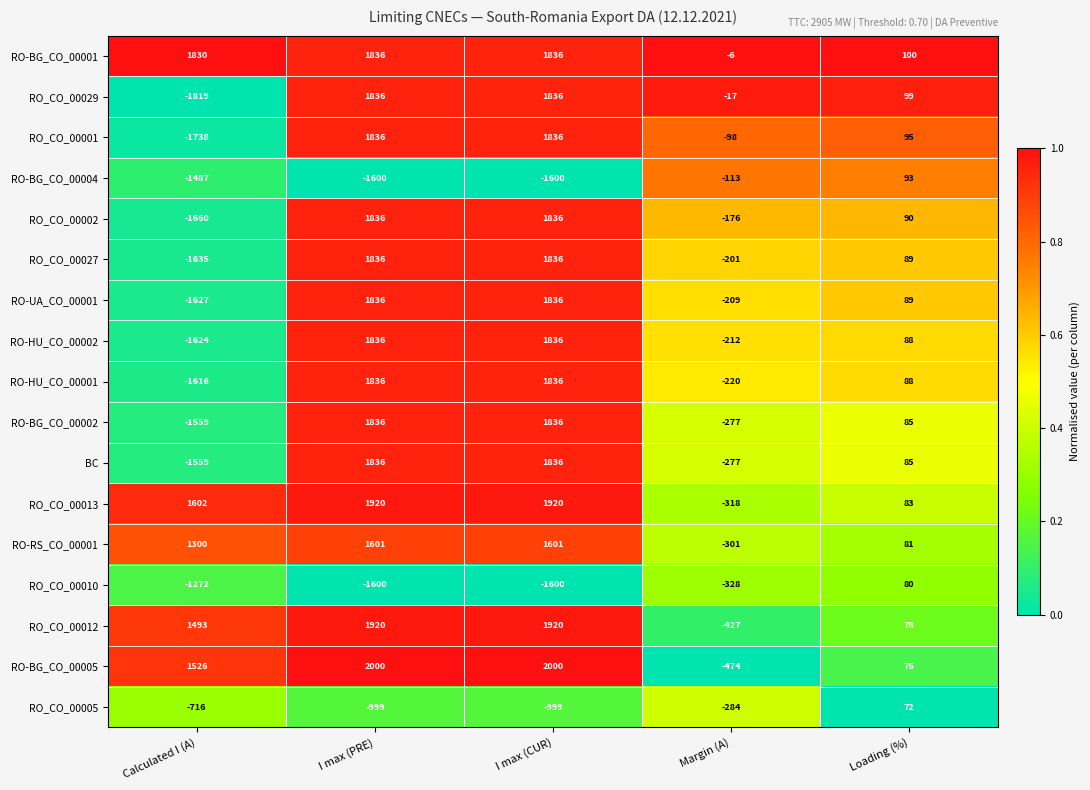

What is the minimum value shown in the chart?

-1819